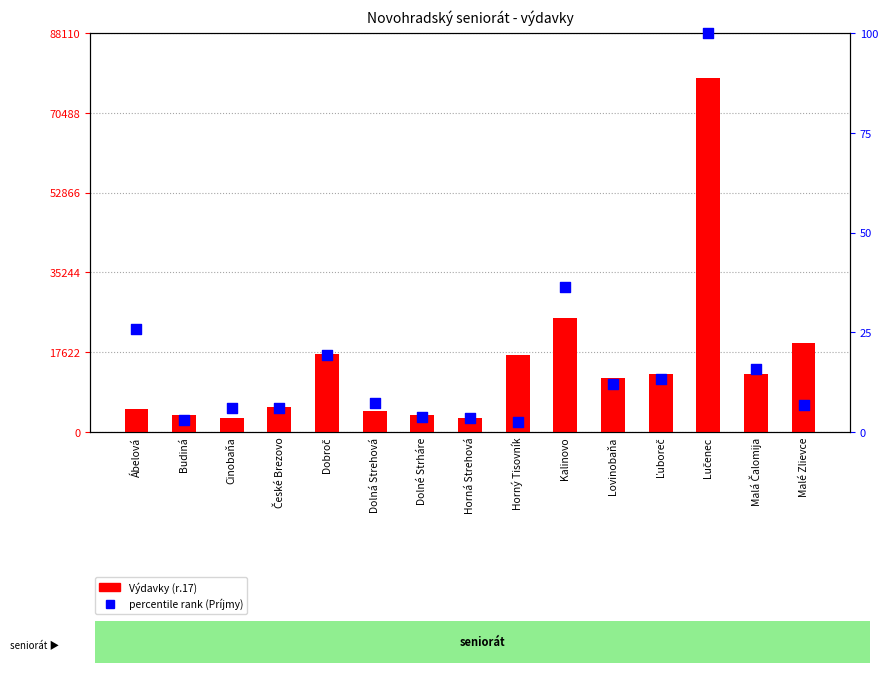

Which series reaches the maximum Y coordinate?

Výdavky (r.17)